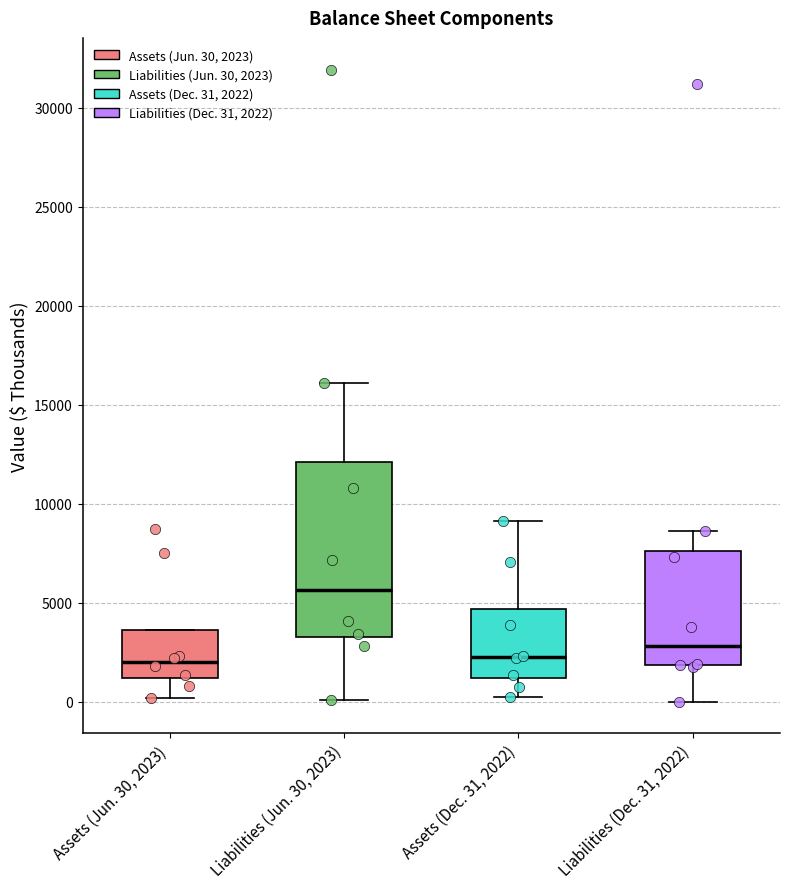

Comparing the boxes themselves (not the whiskers), which one is the tallest?

Liabilities (Jun. 30, 2023)